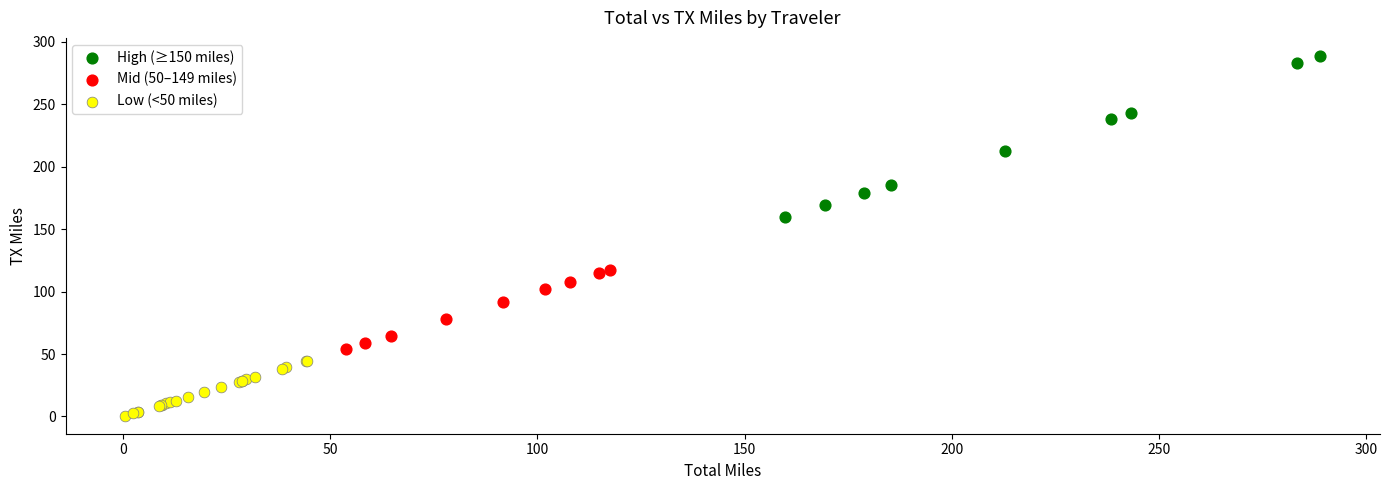

Which series has the widest spread of Y values?

High (≥150 miles)